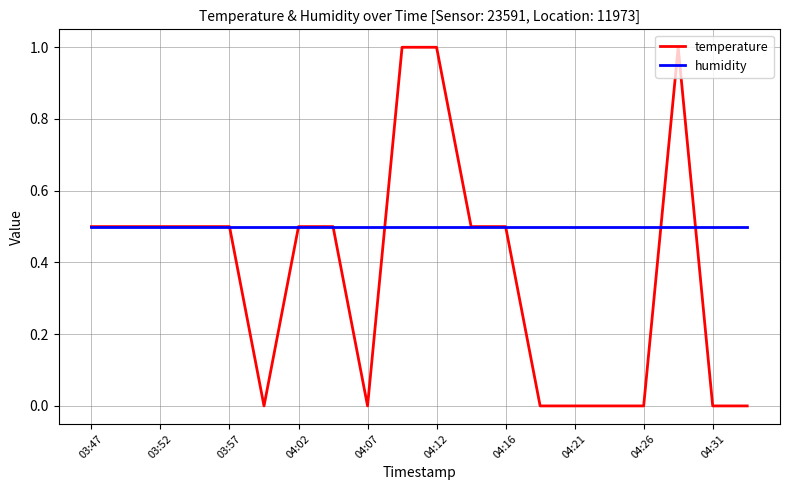

What is the greatest value displayed?

1.0